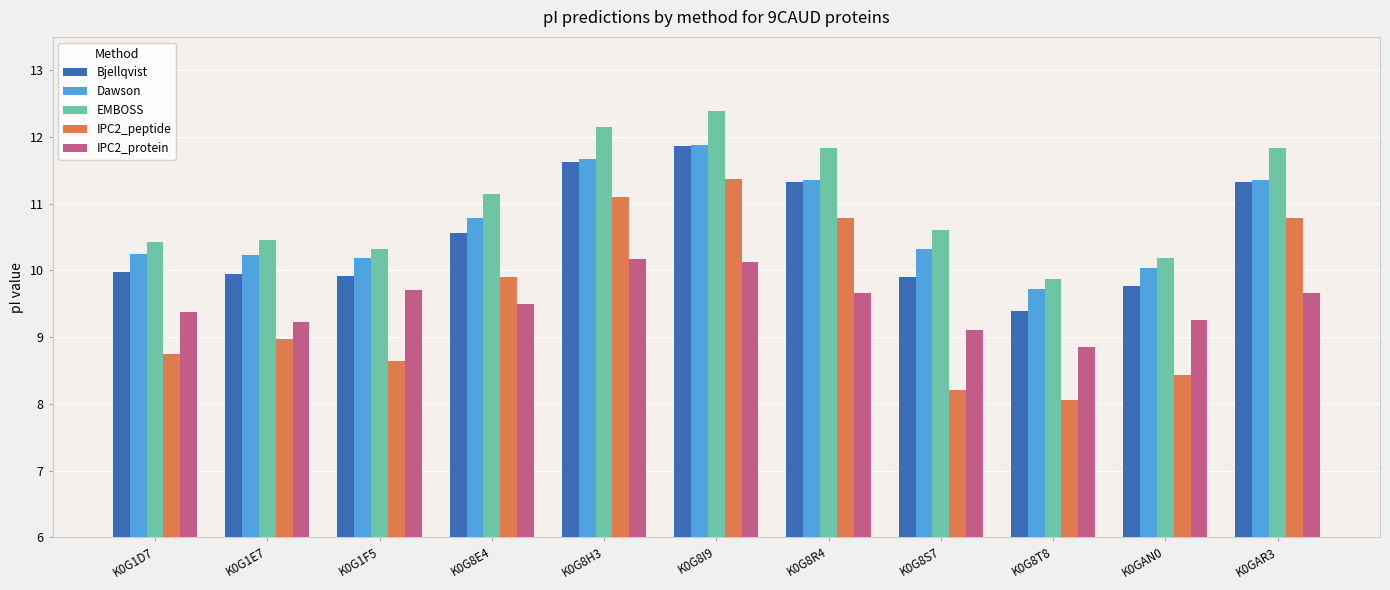

The IPC2_peptide series shows 17.0 at K0G8H3. True or false?

False